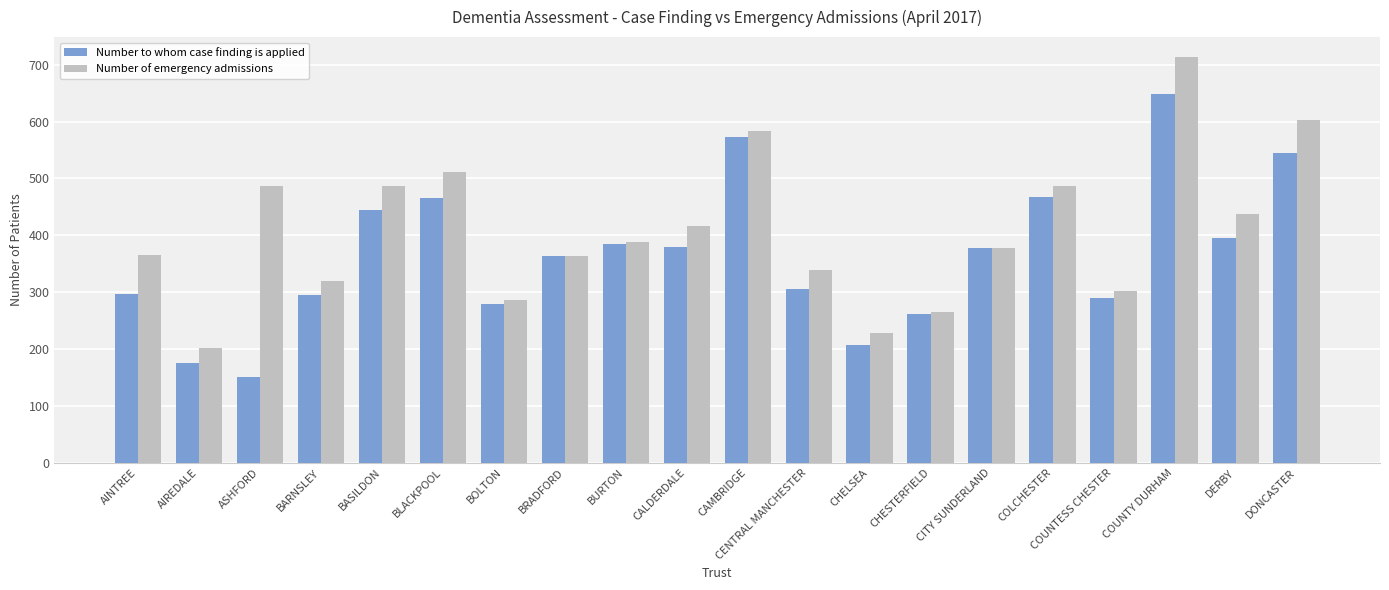

Between BLACKPOOL and BOLTON, which series saw the biggest shift?

Number of emergency admissions